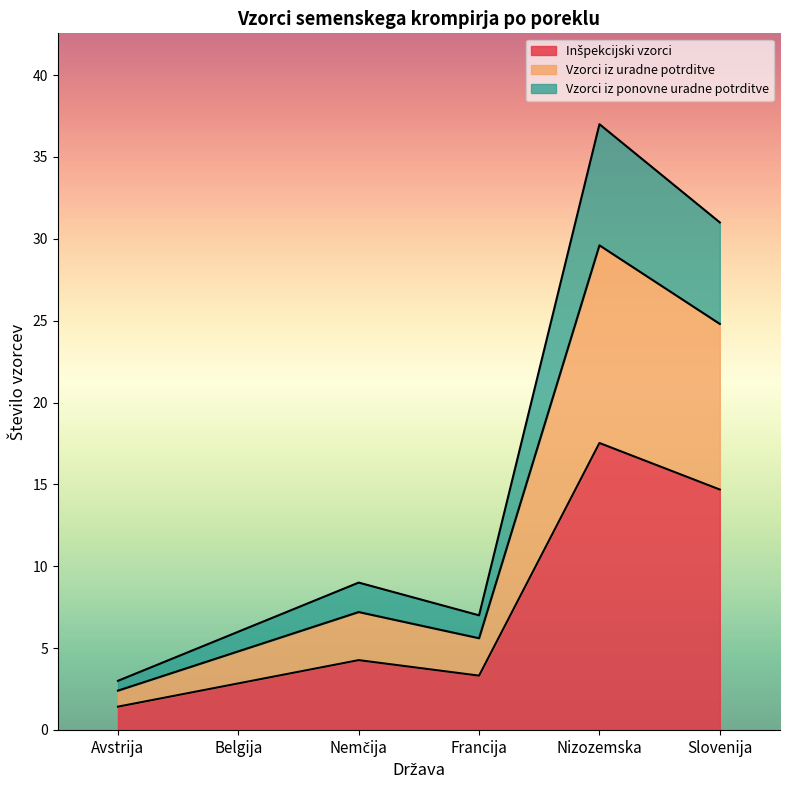

What is the average value of the Vzorci iz ponovne uradne potrditve series?

3